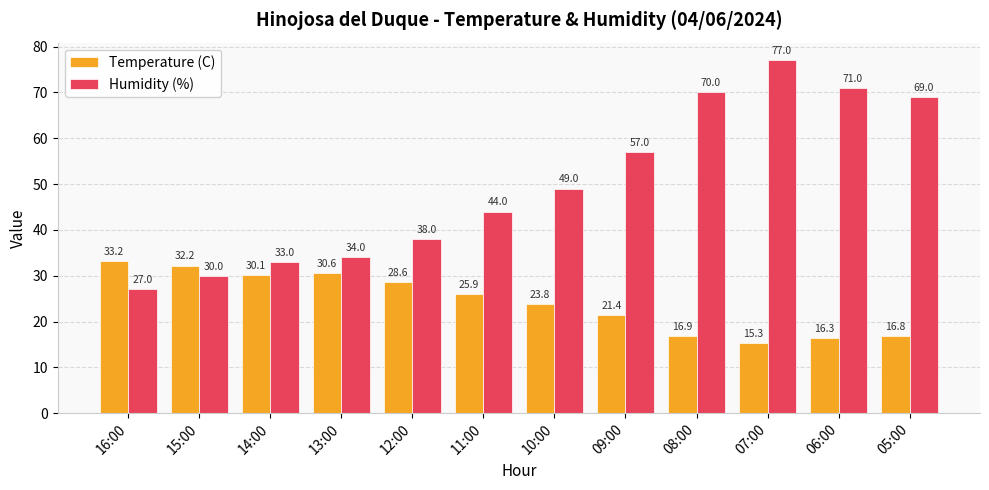

What are all the series names shown in the legend?

Temperature (C), Humidity (%)